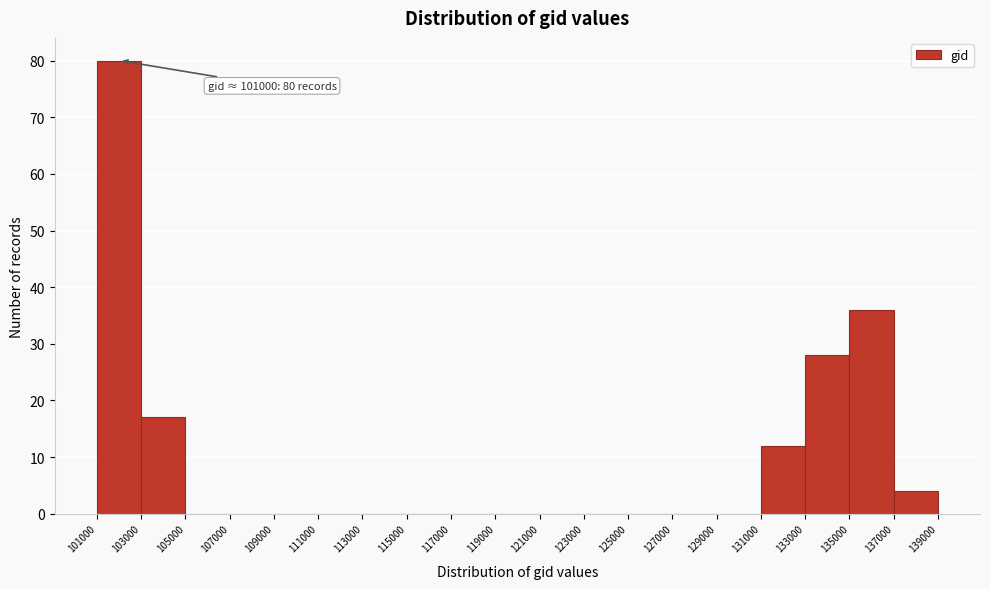

Over which range of the x-axis is the bar tallest?

101000 to 103000